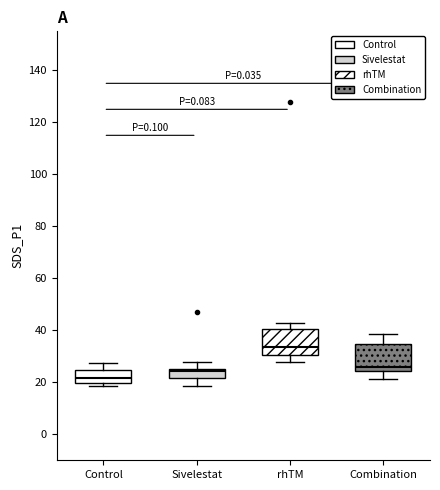

Reading left to right, transcribe this box plot: for each box, give where its median line is, the range the box spans, and where its two whiskers end, as read against the y-axis. The values are not printed on the chart, so give them approximately, as read against the axis.

Control: median 22, box 20 to 24, whiskers 18 to 28
Sivelestat: median 24, box 22 to 26, whiskers 18 to 28
rhTM: median 34, box 30 to 40, whiskers 28 to 42
Combination: median 26, box 24 to 34, whiskers 22 to 38